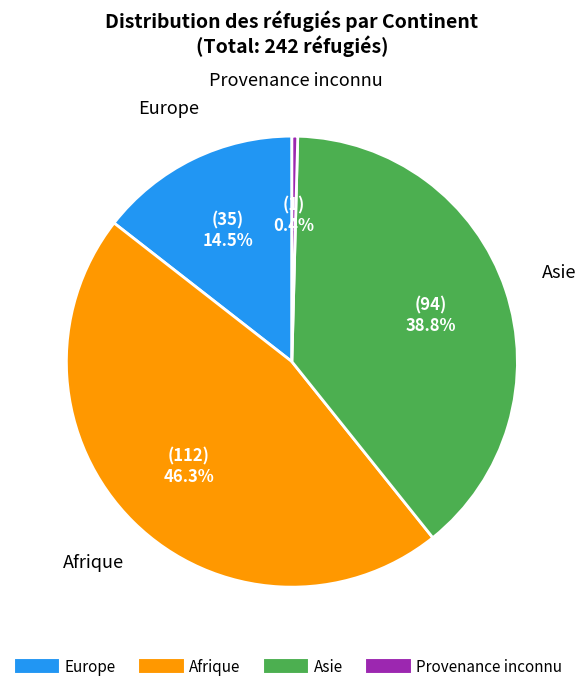

Which slice is the smallest?

Provenance inconnu